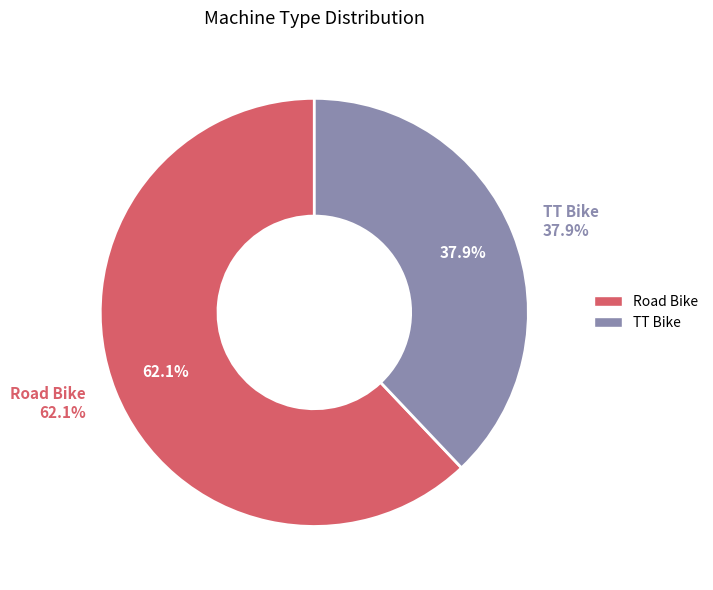

To the nearest percent, what is the combined percentage of Road Bike and TT Bike?

100%